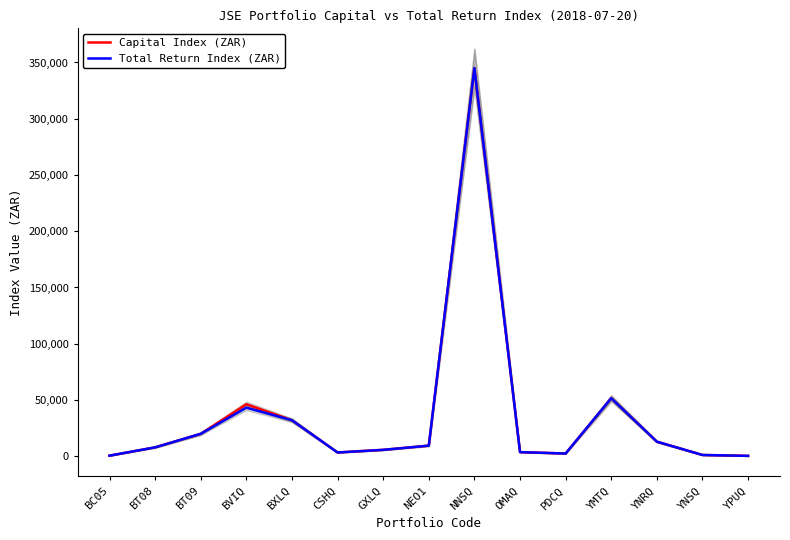

The value of Total Return Index (ZAR) at BT09 is 31875.8. True or false?

False